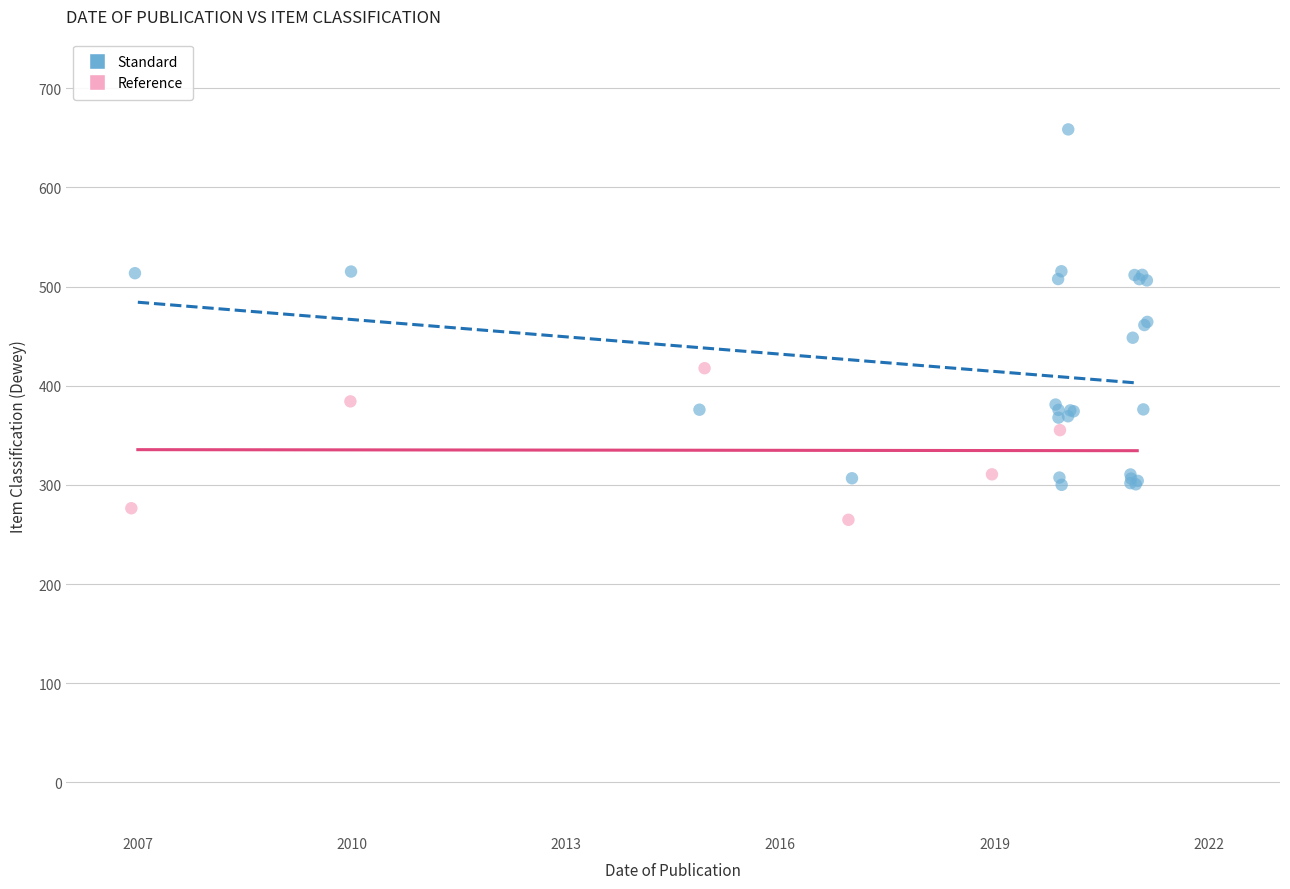

Which series has the largest Y range (max minus min)?

Standard